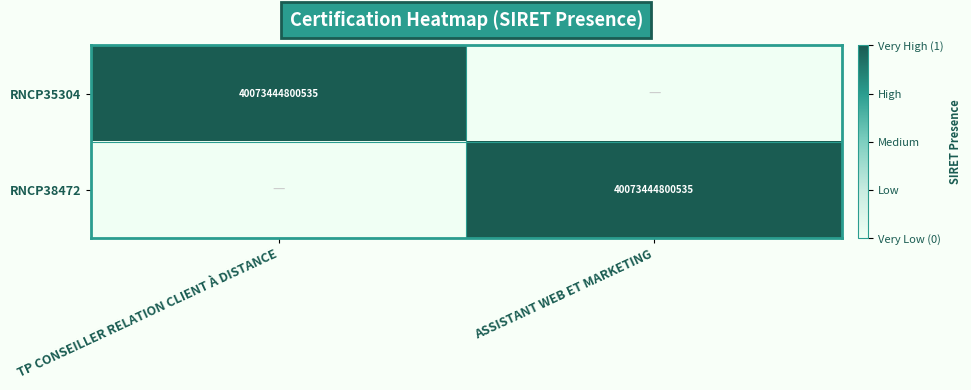

Between TP CONSEILLER RELATION CLIENT À DISTANCE and ASSISTANT WEB ET MARKETING, which is larger?

TP CONSEILLER RELATION CLIENT À DISTANCE